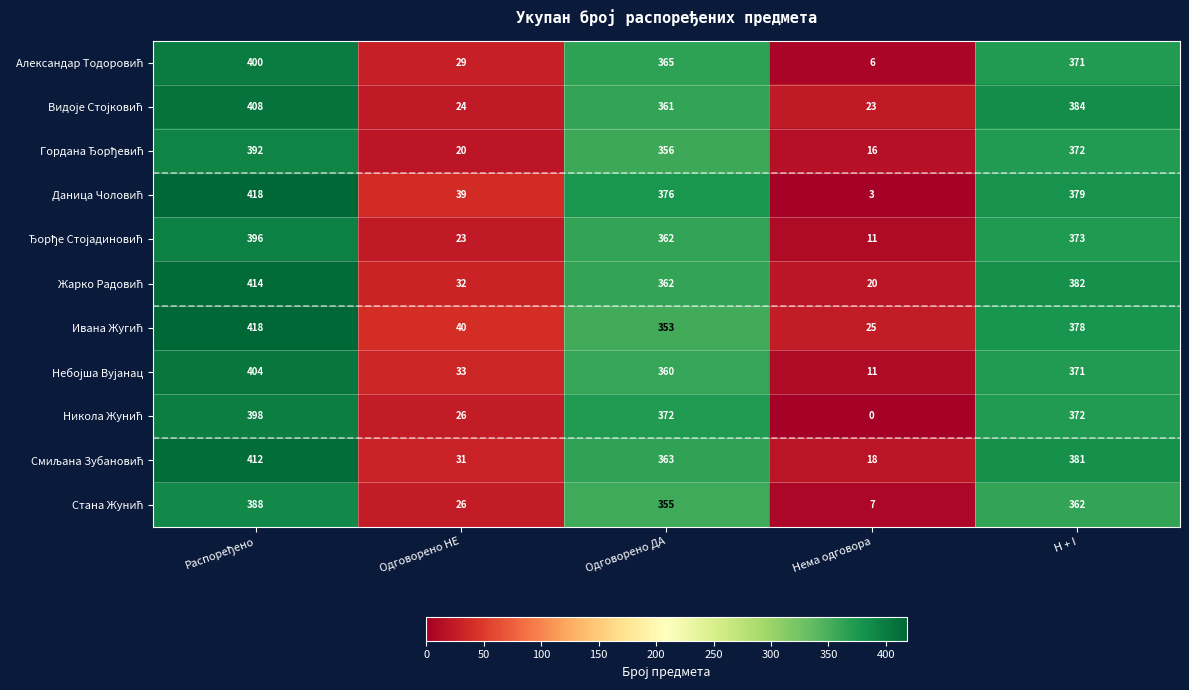

Which label corresponds to the smallest value in the chart?

Нема одговора